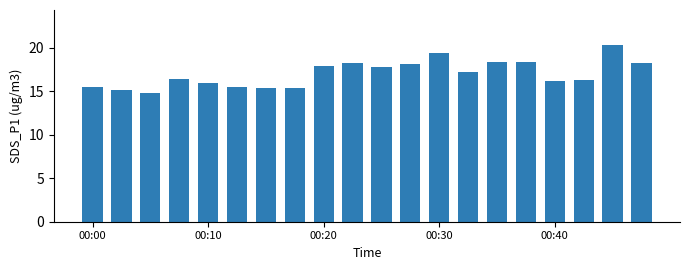

What is the greatest value displayed?

20.3